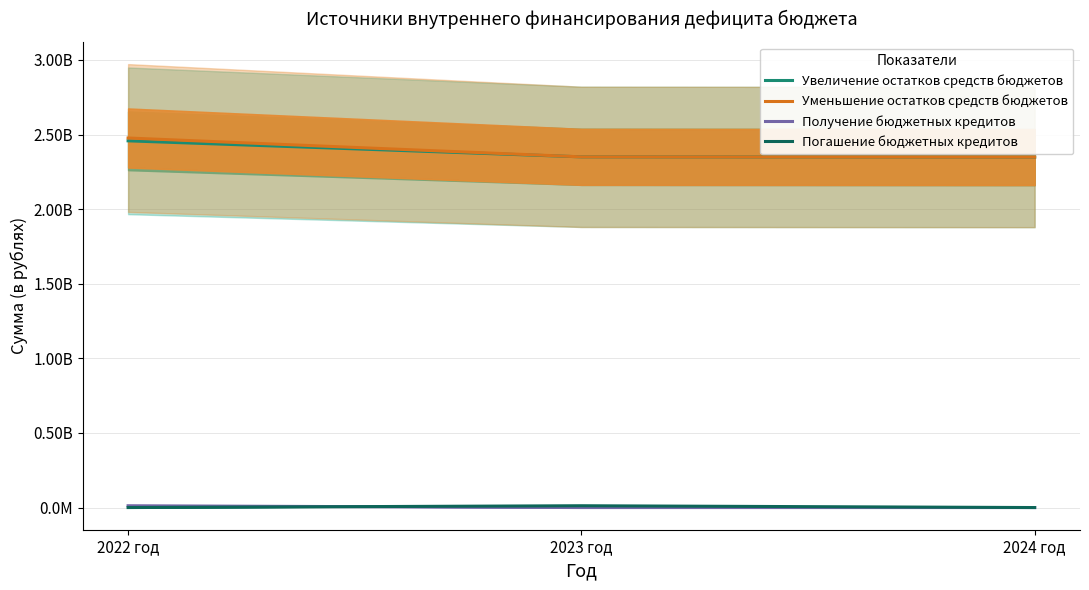

Rank the categories by Получение бюджетных кредитов value from lowest to highest.

2023 год, 2024 год, 2022 год